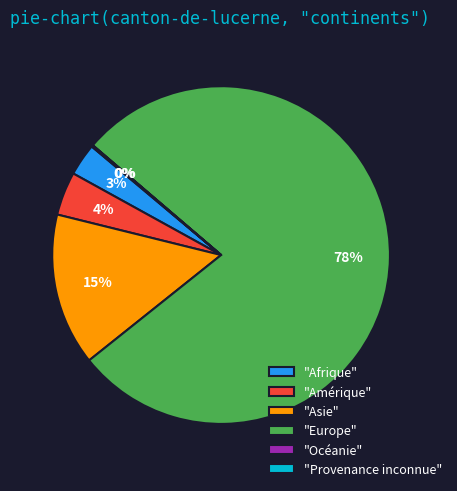

The "Afrique" slice represents 3% of the pie. True or false?

True